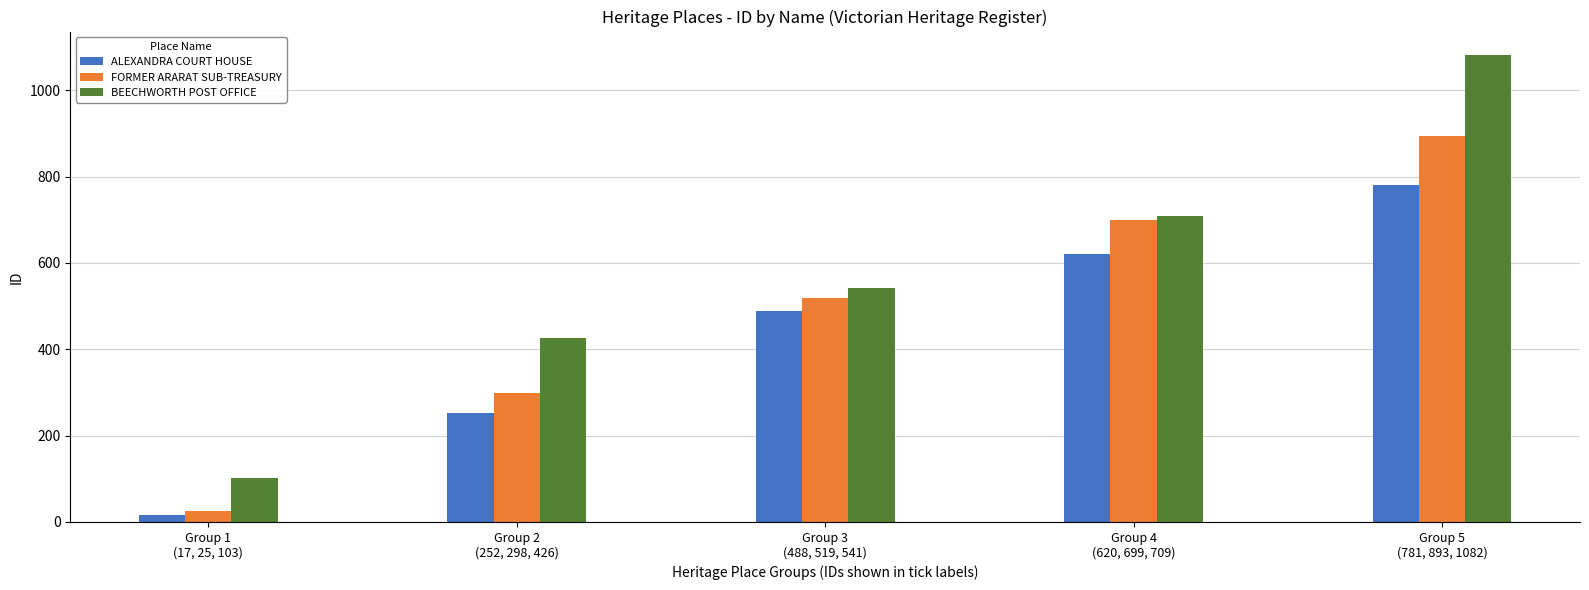

What is the minimum value for FORMER ARARAT SUB-TREASURY?

25